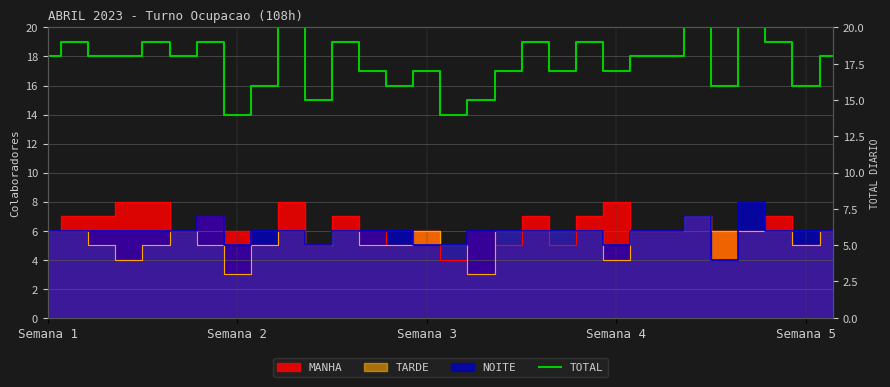

How many data points are less than 18?

13